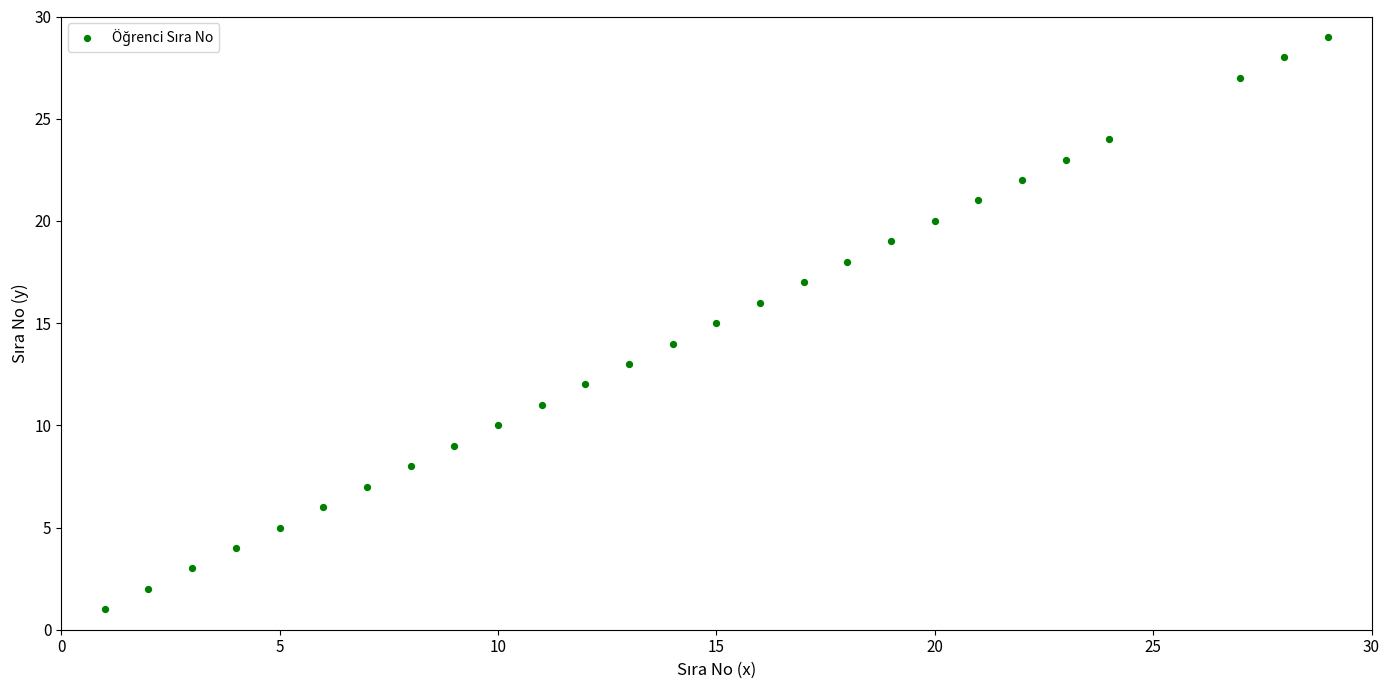

What is the range of X values (max minus min)?

28